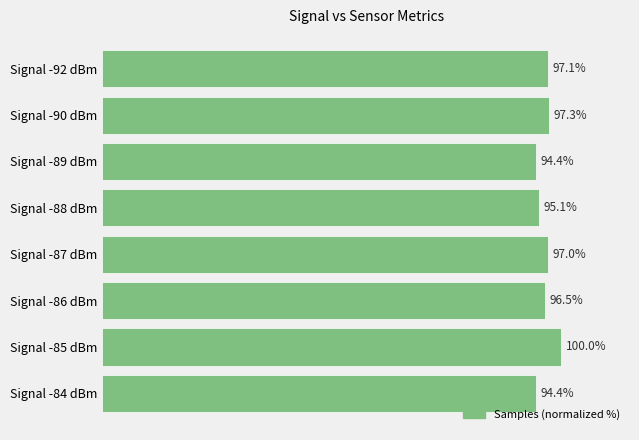

What is the label of the 7th bar from the top?

Signal -85 dBm